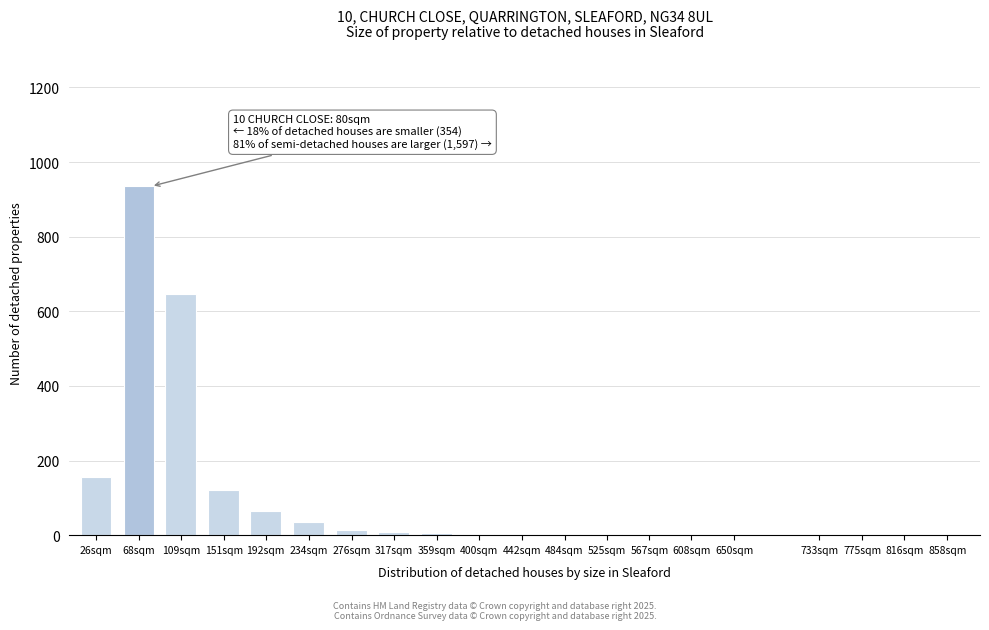

True or false: the data shows 1 at 733sqm.

True